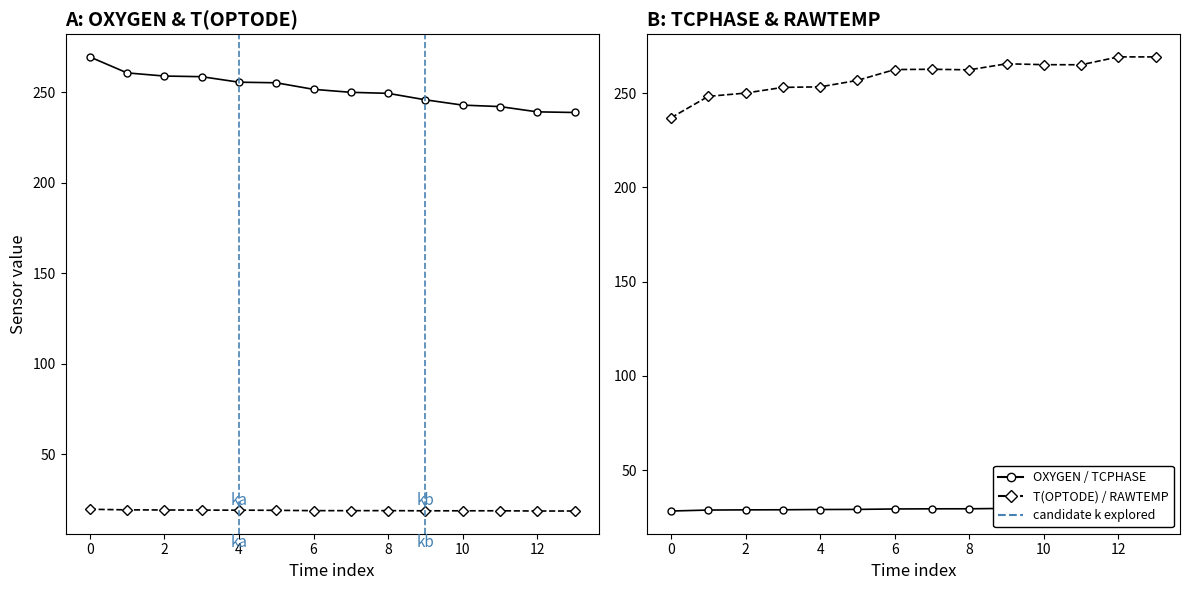

How many distinct data groups are displayed?

4